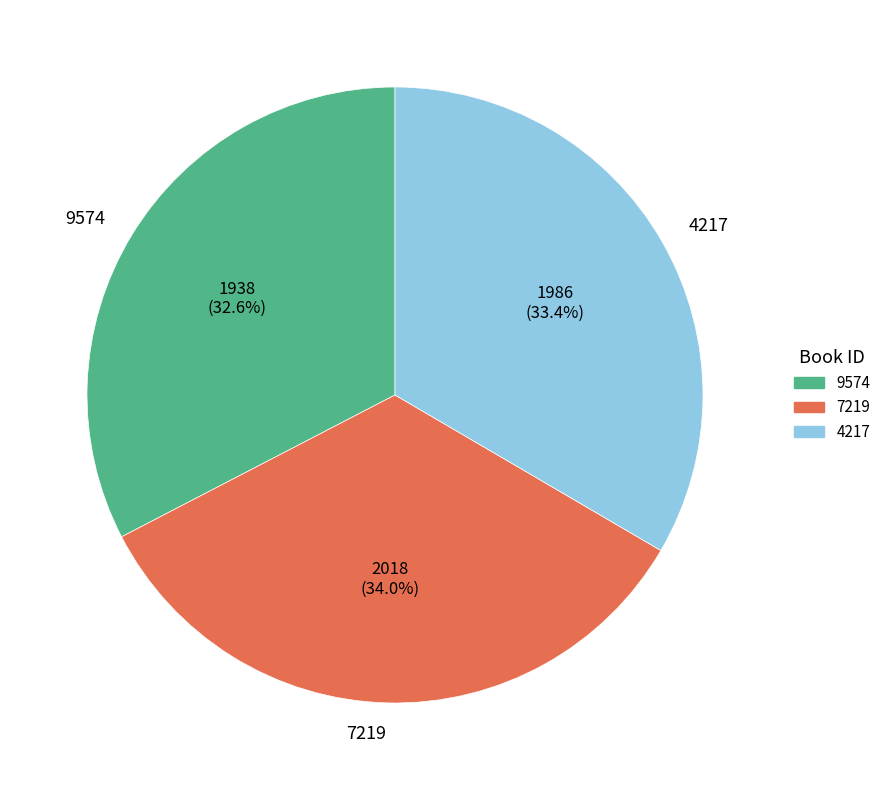

Is 7219 the majority of the pie?

No